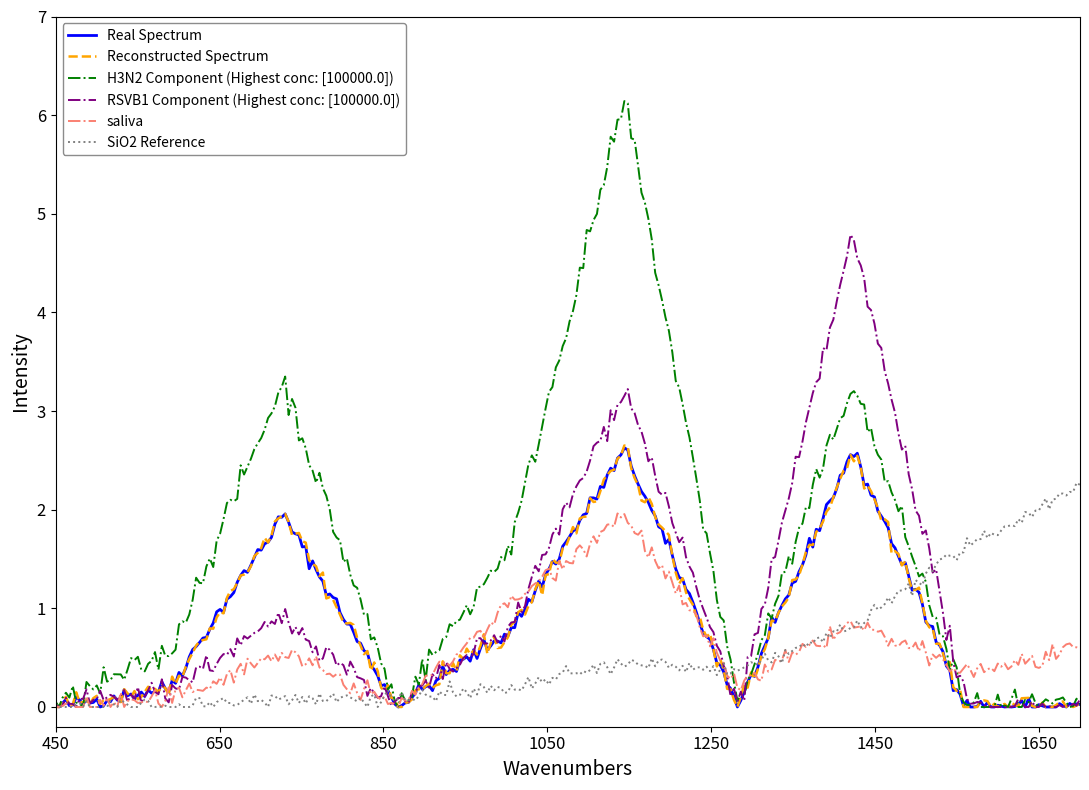

Which series has the largest total across all categories?

H3N2 Component (Highest conc: [100000.0])